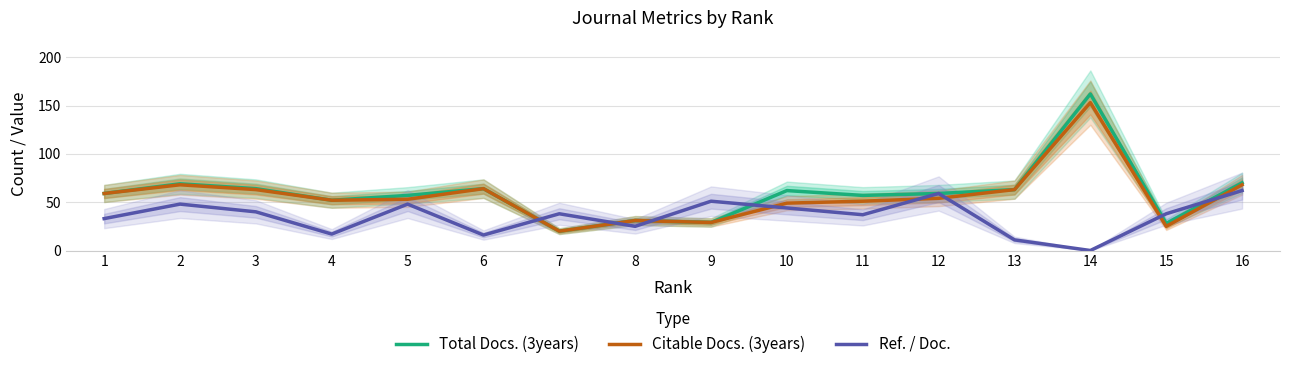

Where is Citable Docs. (3years) nearest to the value 86?

2